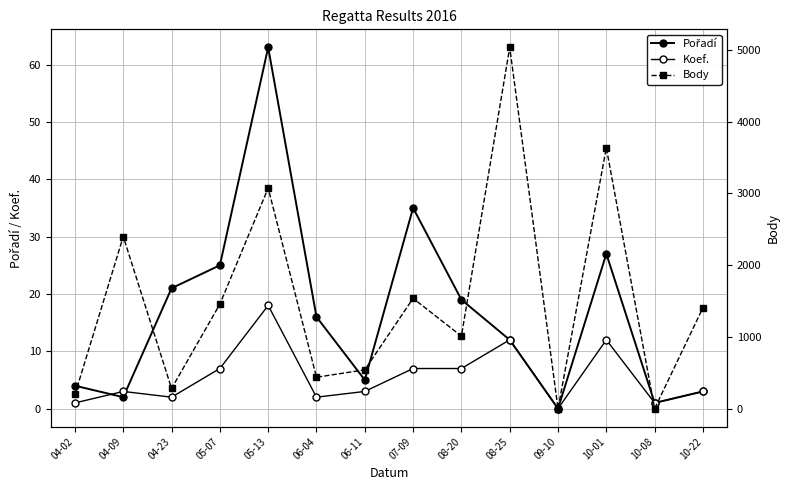

At how many categories does at least one series exceed 130?

12